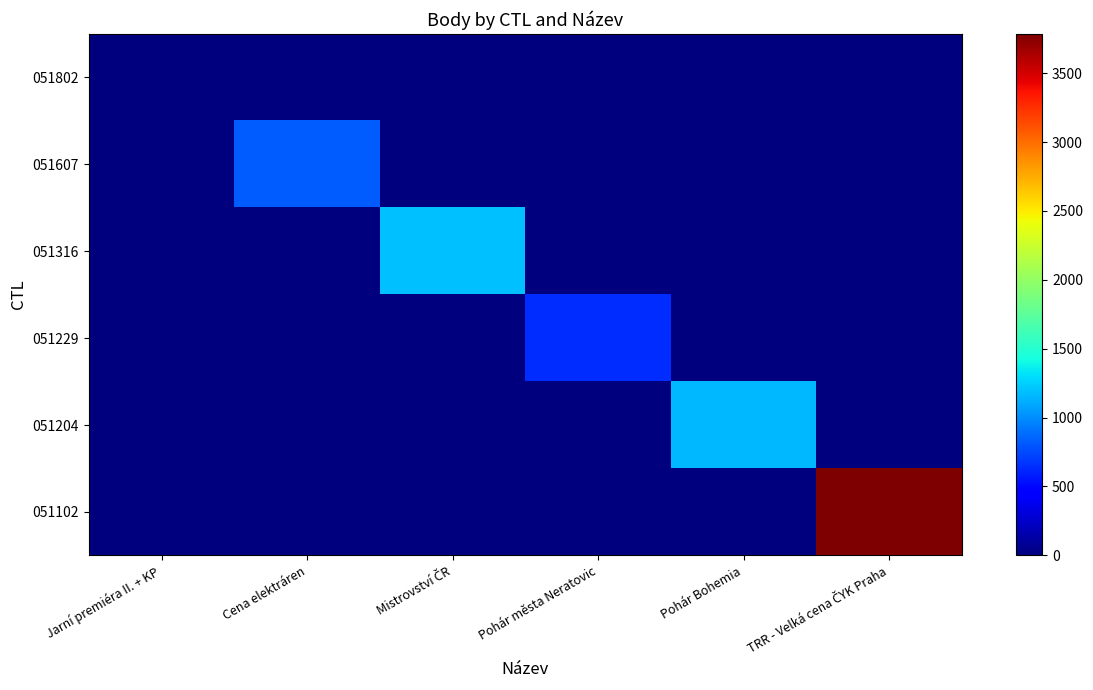

List the series in order of their peak value, highest first.

051102, 051316, 051204, 051607, 051229, 051802